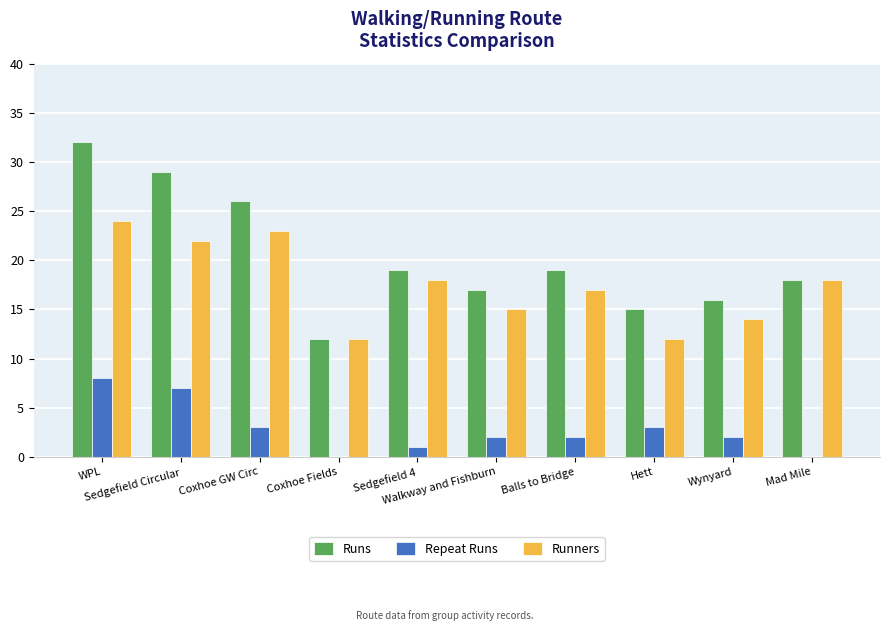

Are the bars horizontal?

No